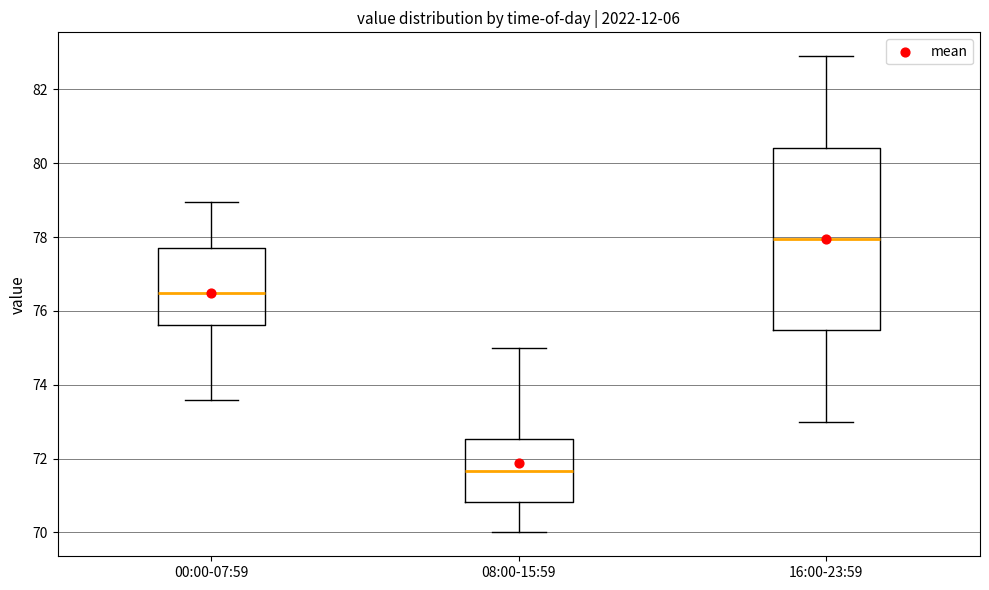

Which box's median line is the lowest?

08:00-15:59